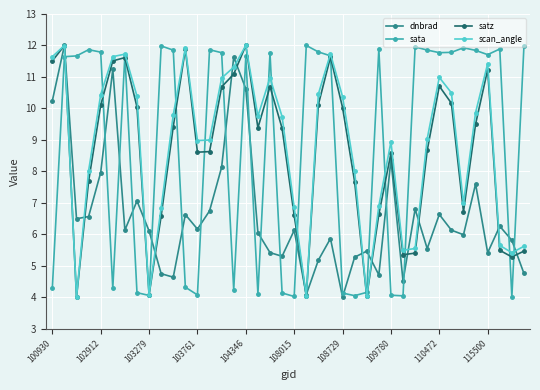

What is the difference between the second highest and second lowest values in the dnbrad series?

7.6